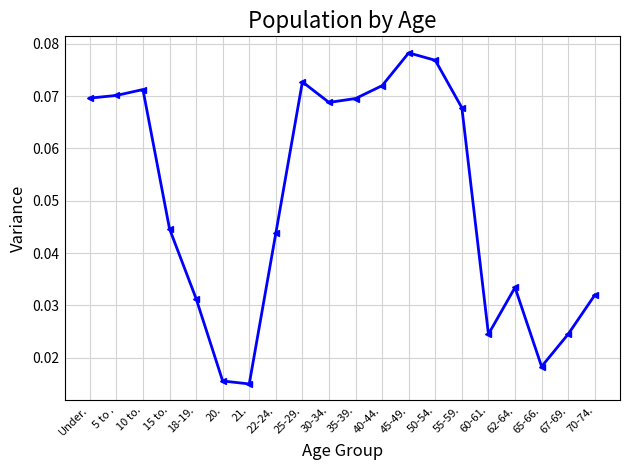

What is the sum of all values?

1.0